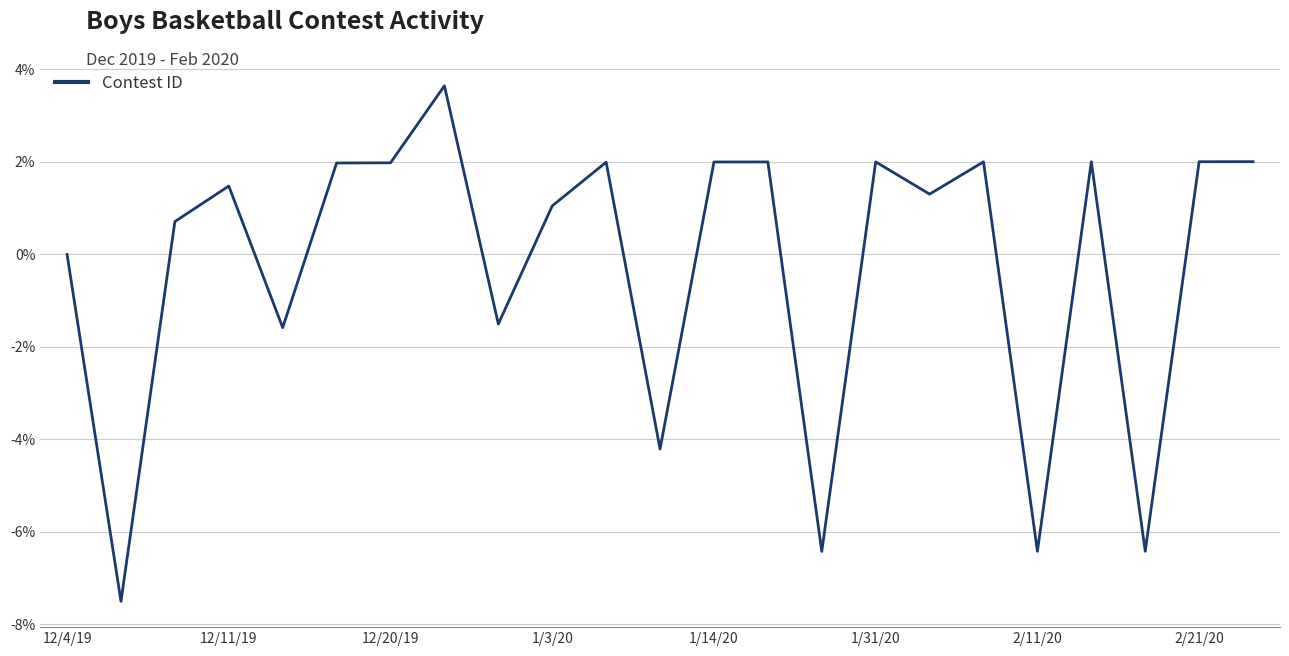

What is the difference between the maximum and minimum values?

11.1